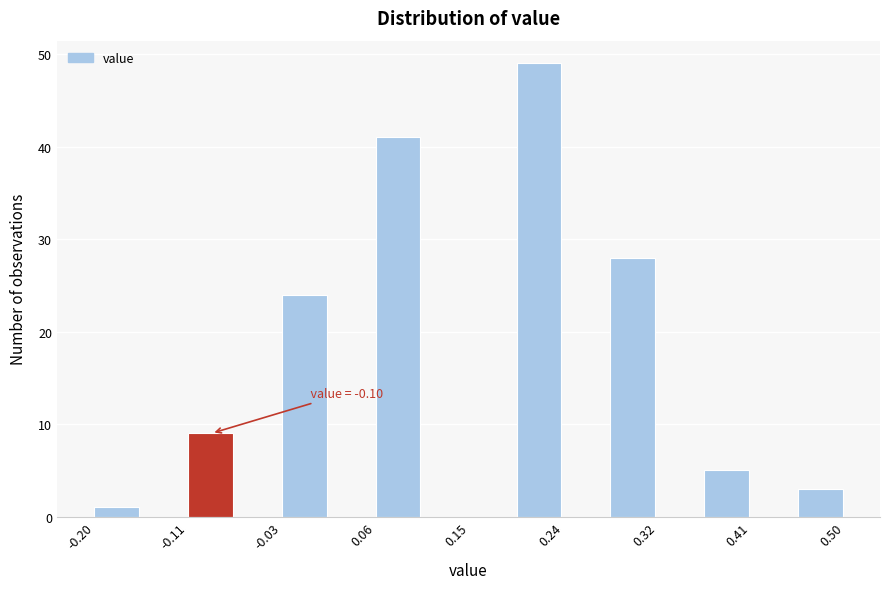

Over which range of the x-axis is the bar tallest?

0.19 to 0.24